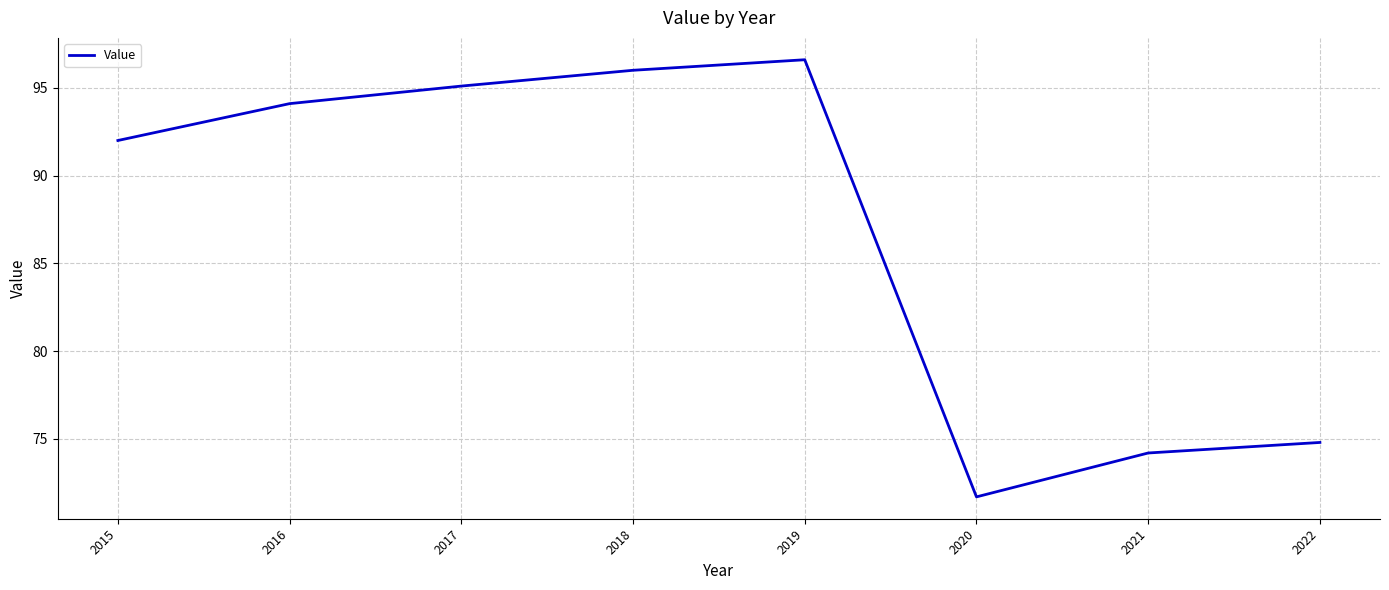

Reading right to left, transcribe all the data shown in this chart.

74.8	74.2	71.7	96.6	96.0	95.1	94.1	92.0